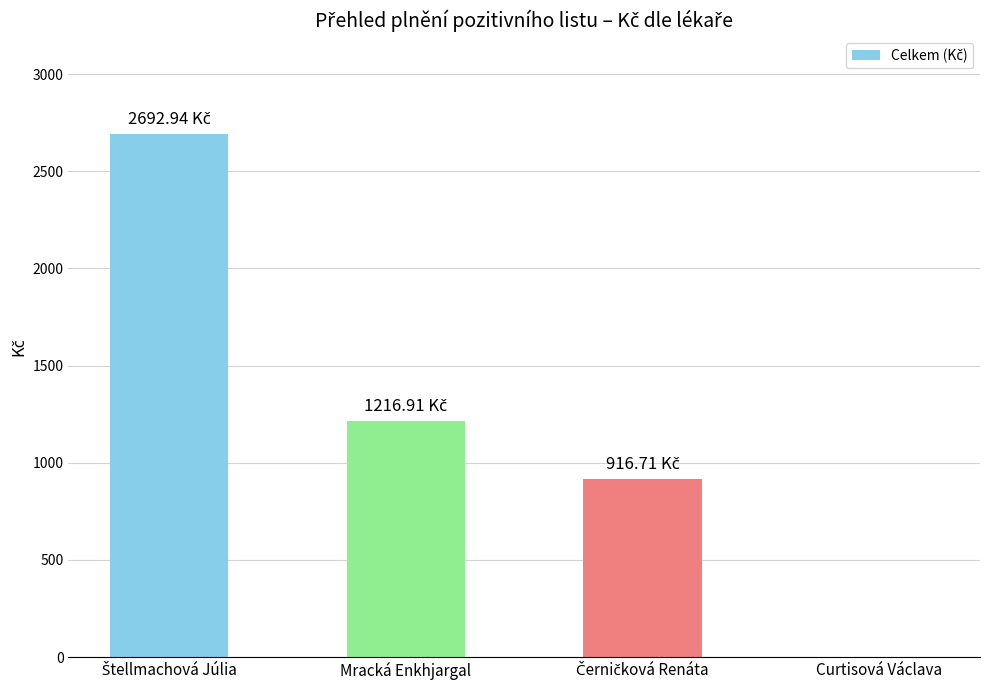

Reading left to right, list all the values displayed in this chart.

2692.9	1216.9	916.7	0.0